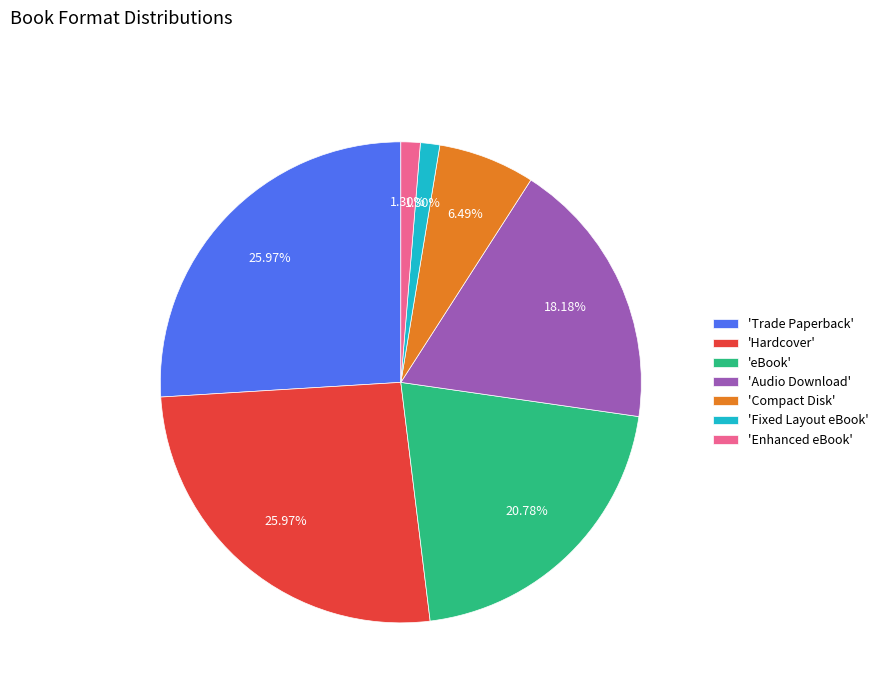

Is the sum of 'Trade Paperback' and 'Enhanced eBook' greater than half?

No